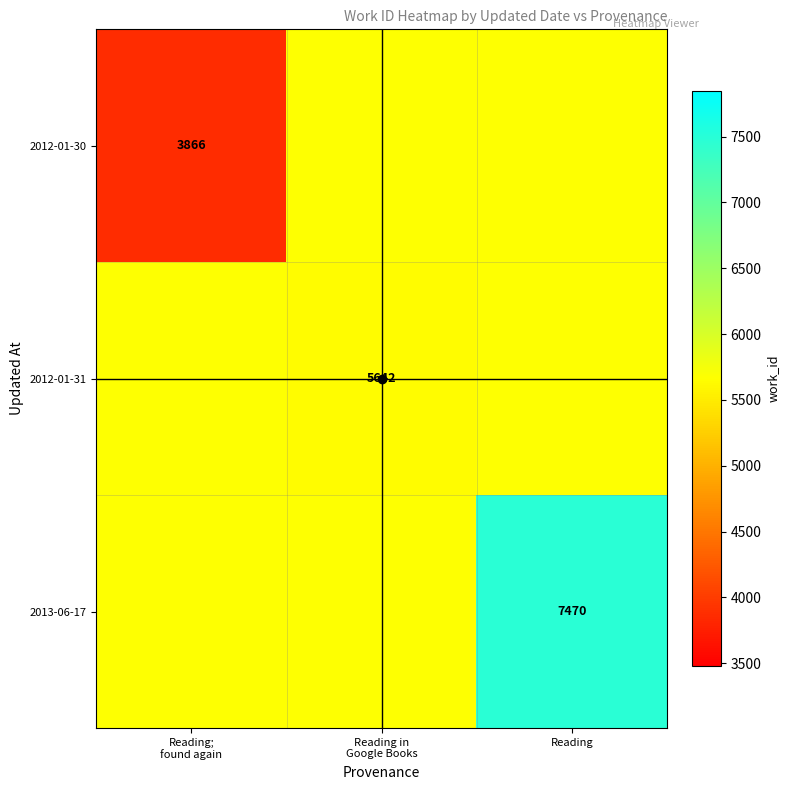

True or false: 2013-06-17 has a value of 3135 at Reading.

False